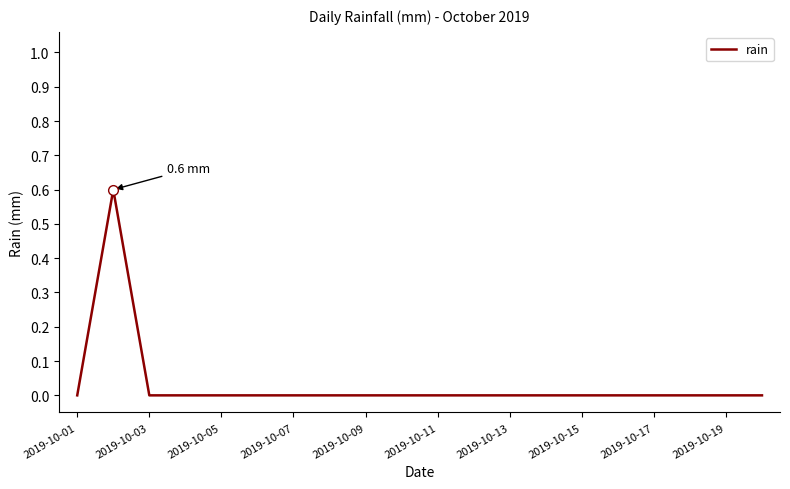

What is the maximum value shown in the chart?

0.6